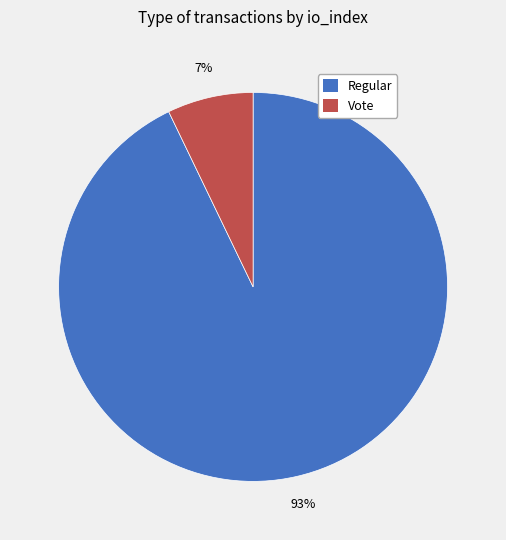

Is there a majority slice in this chart?

Yes